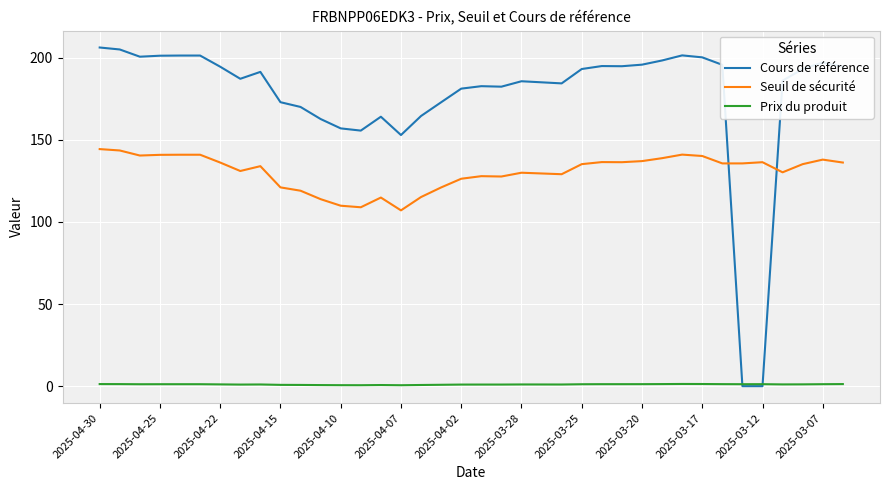

After their last crossing, which series has the higher values: Cours de référence or Seuil de sécurité?

Cours de référence